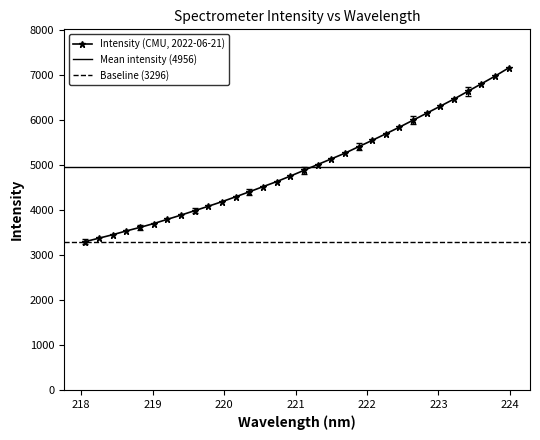

Between 223.5987 and 222.8355, which is larger?

223.5987